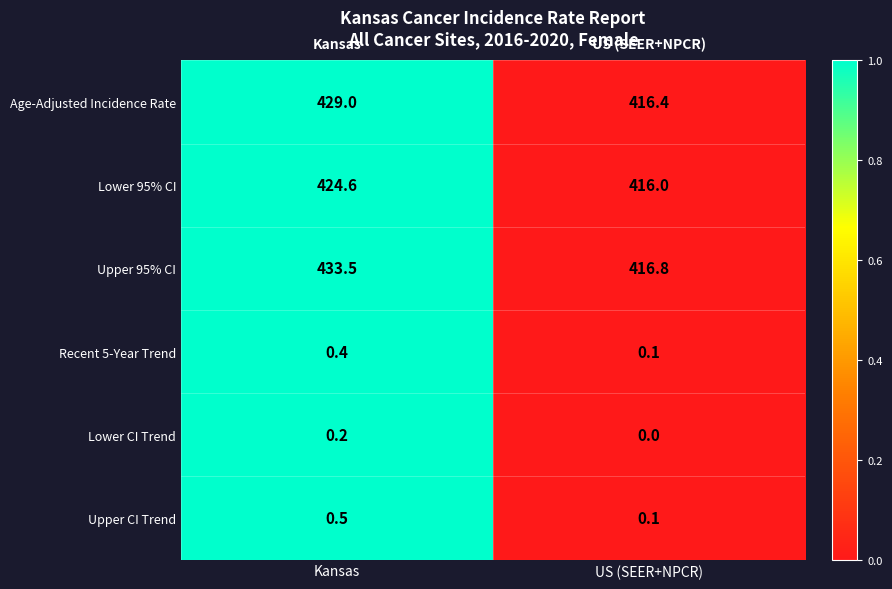

What is the greatest value displayed?

433.5